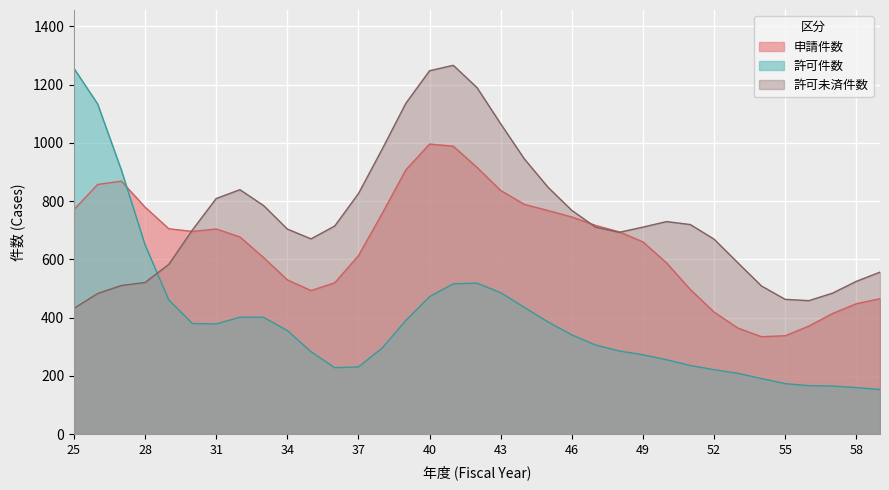

Which series has the widest spread of values?

許可件数